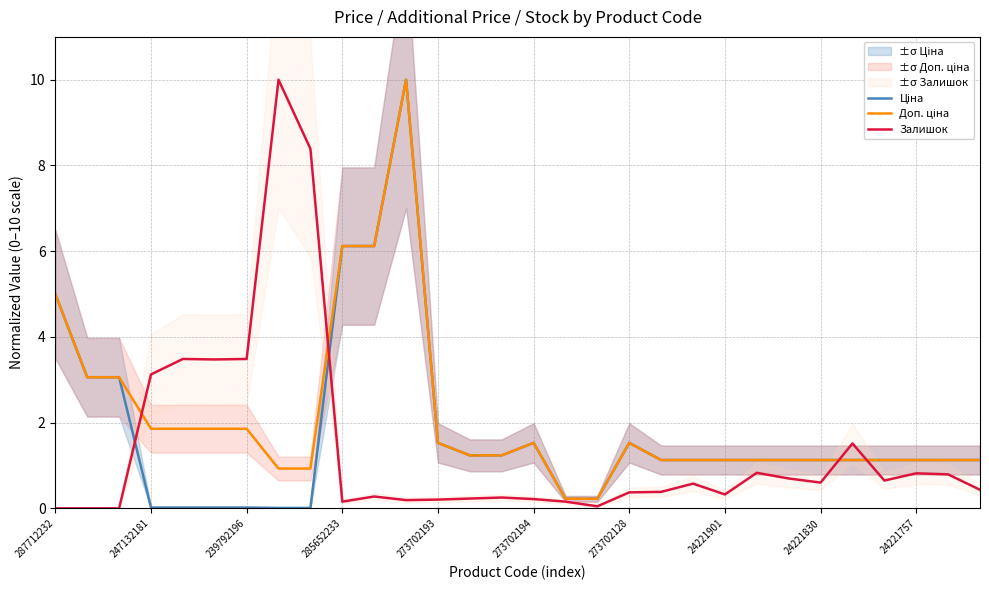

Is this an area chart (filled region under the line)?

No